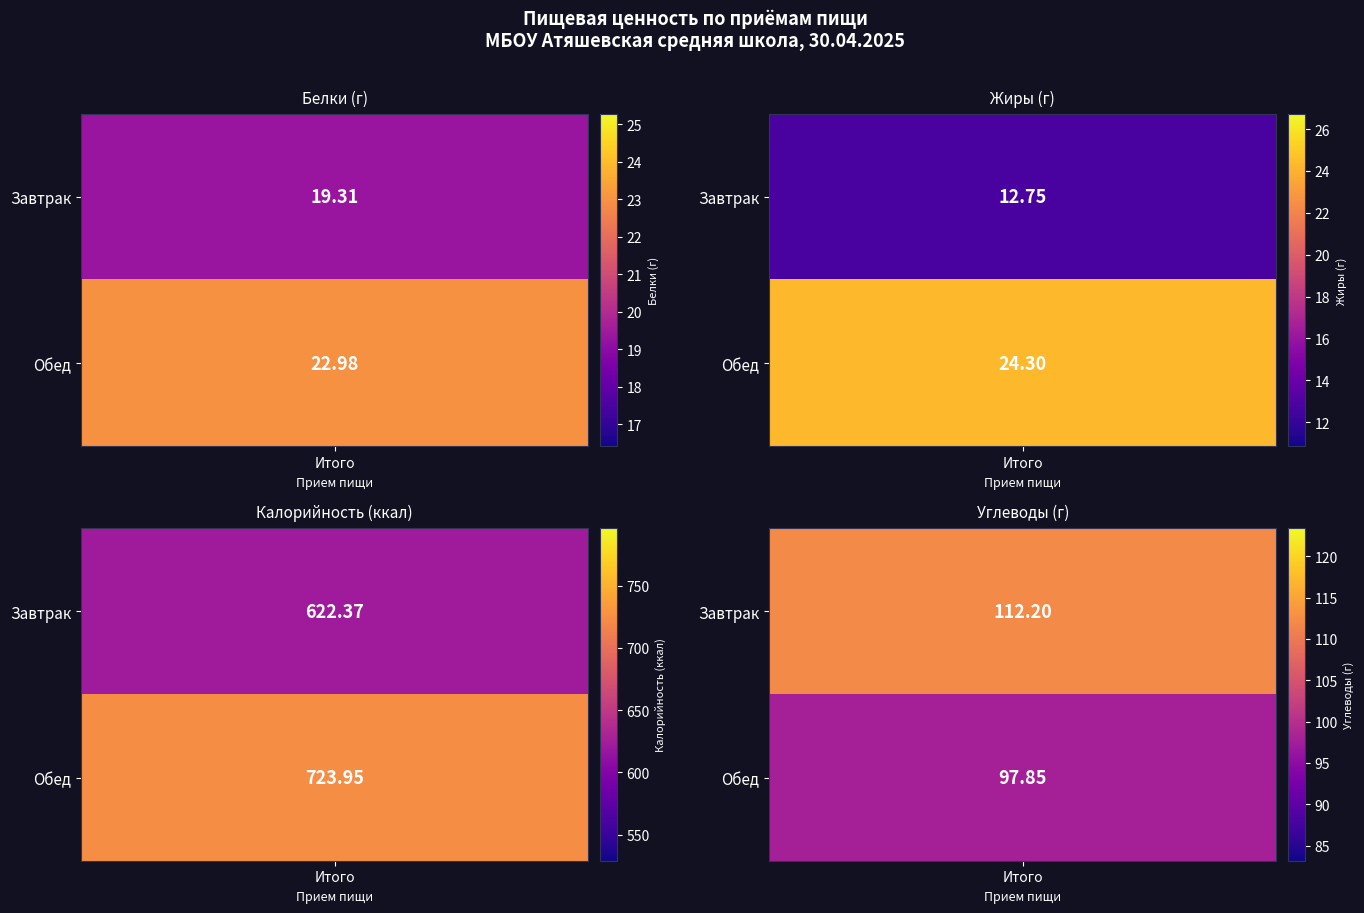

Which series has the largest total across all categories?

Обед